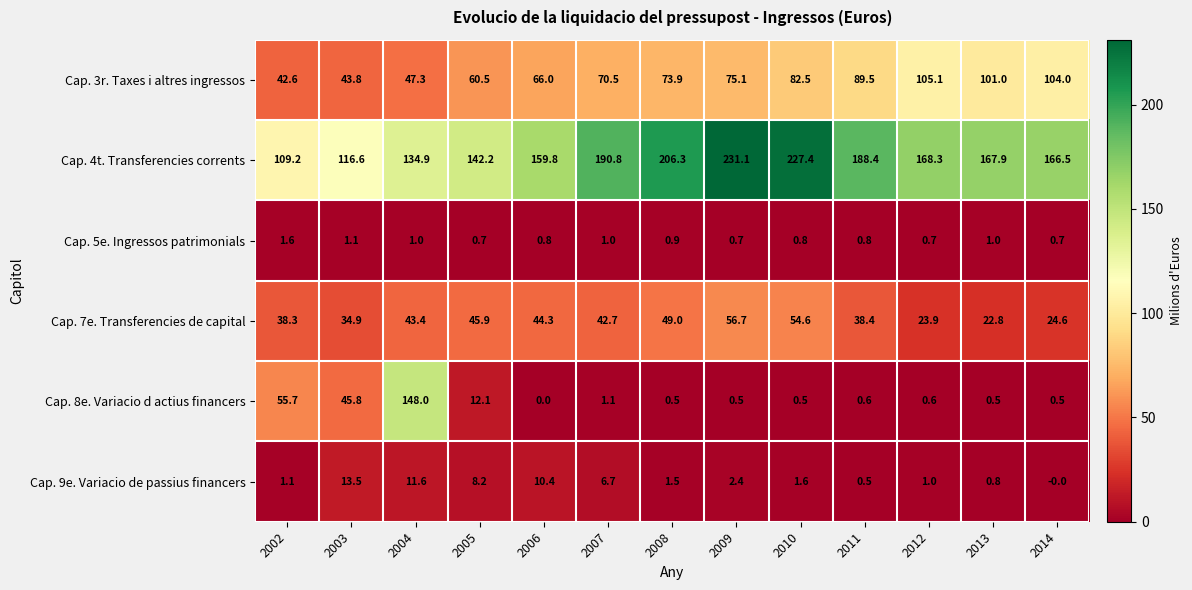

True or false: Cap. 9e. Variacio de passius financers has a value of 0.5 at 2011.

True